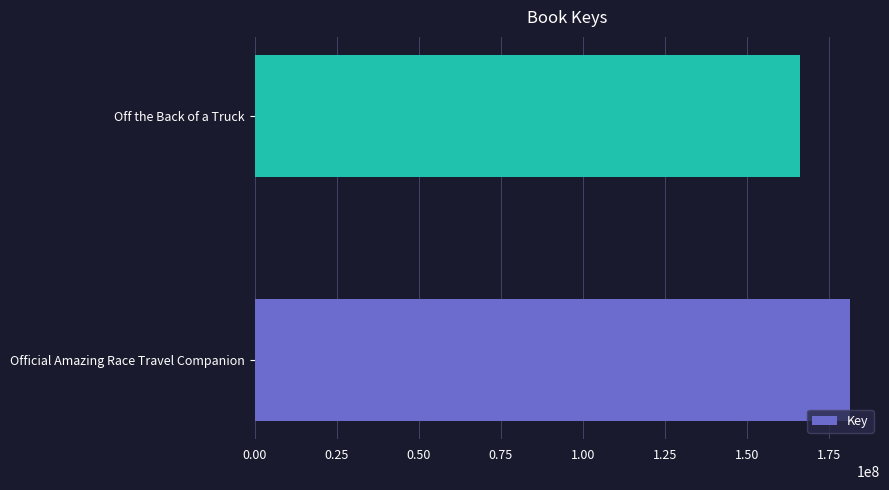

Count the number of data series in this chart.

1